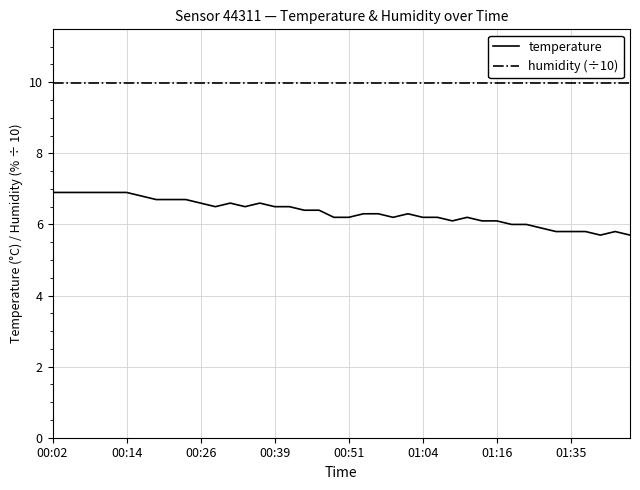

True or false: humidity (÷10) and temperature cross at least once.

False